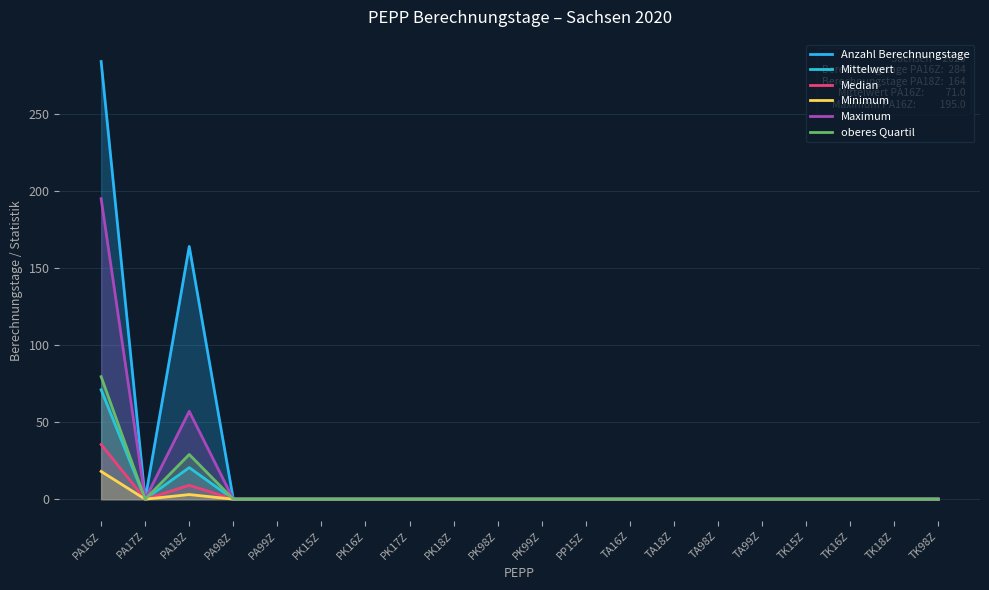

List the series in order of their peak value, lowest first.

Minimum, Median, Mittelwert, oberes Quartil, Maximum, Anzahl Berechnungstage